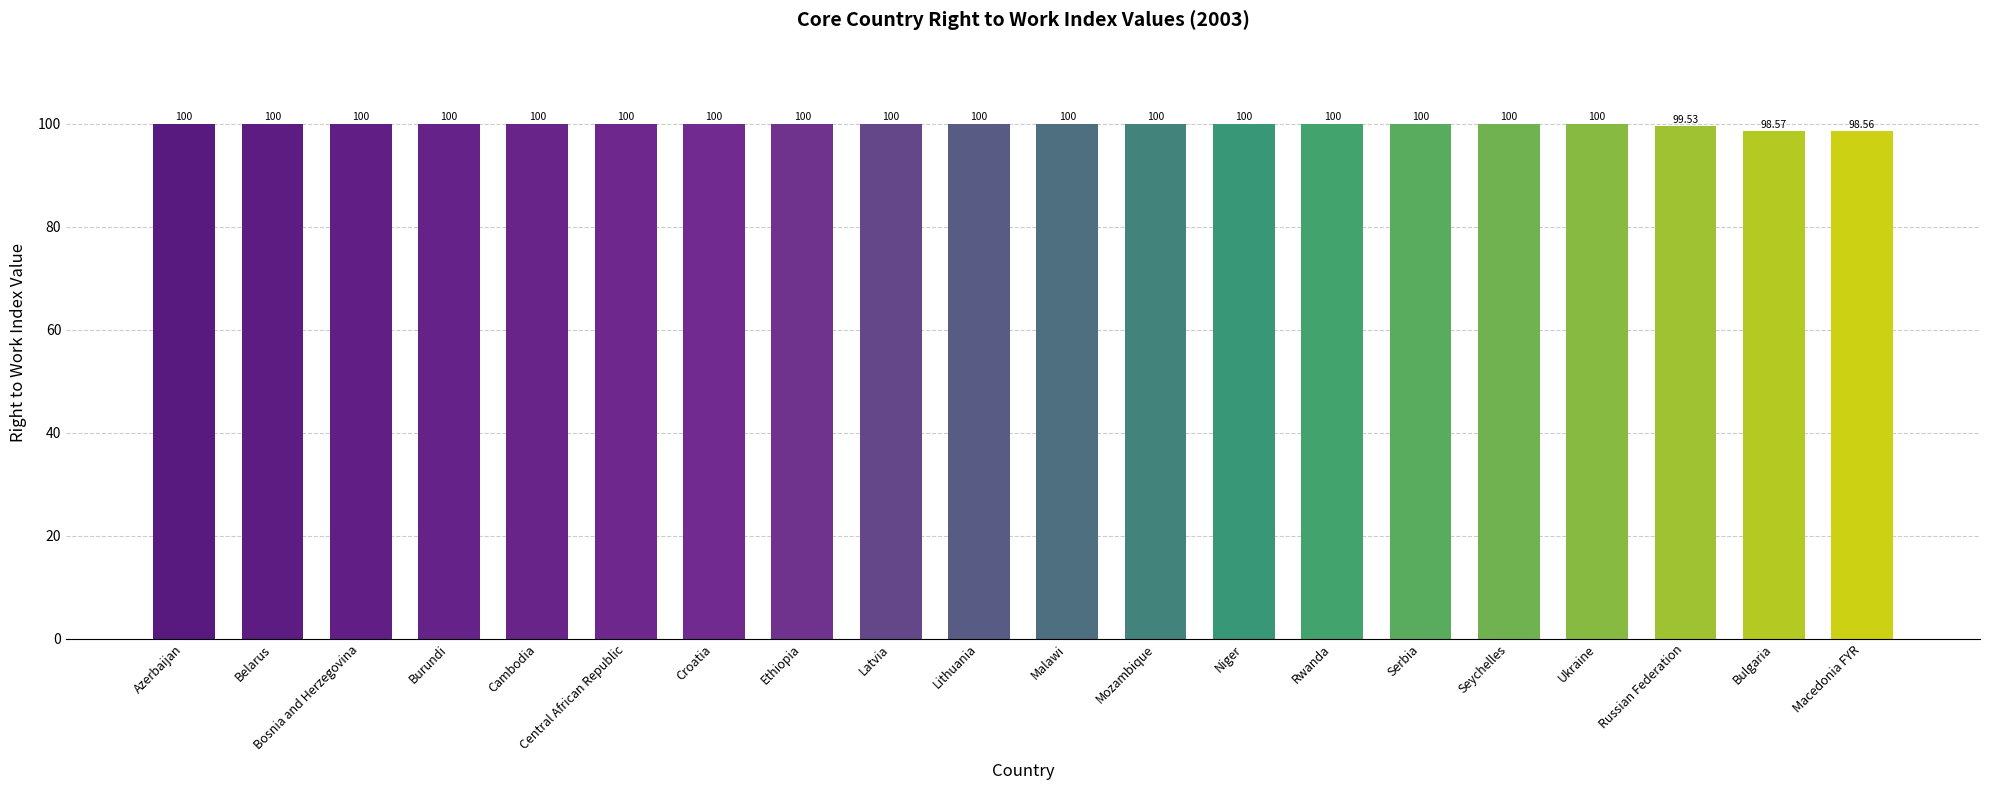

What is the average value?

99.8